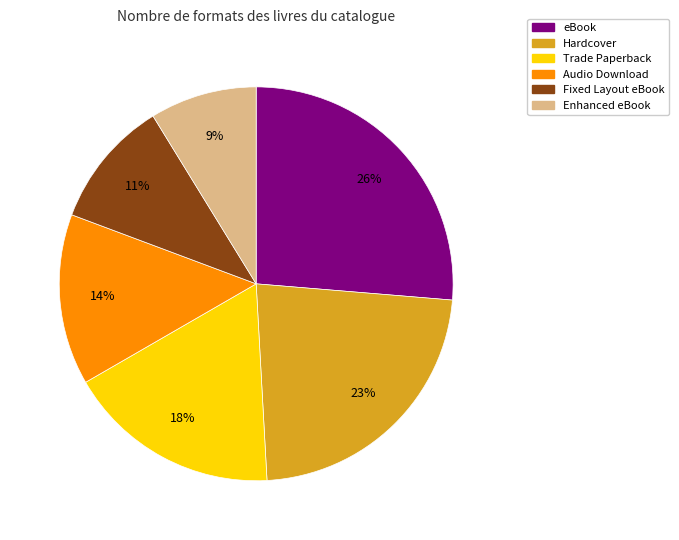

Which category has the smallest portion of the pie?

Enhanced eBook